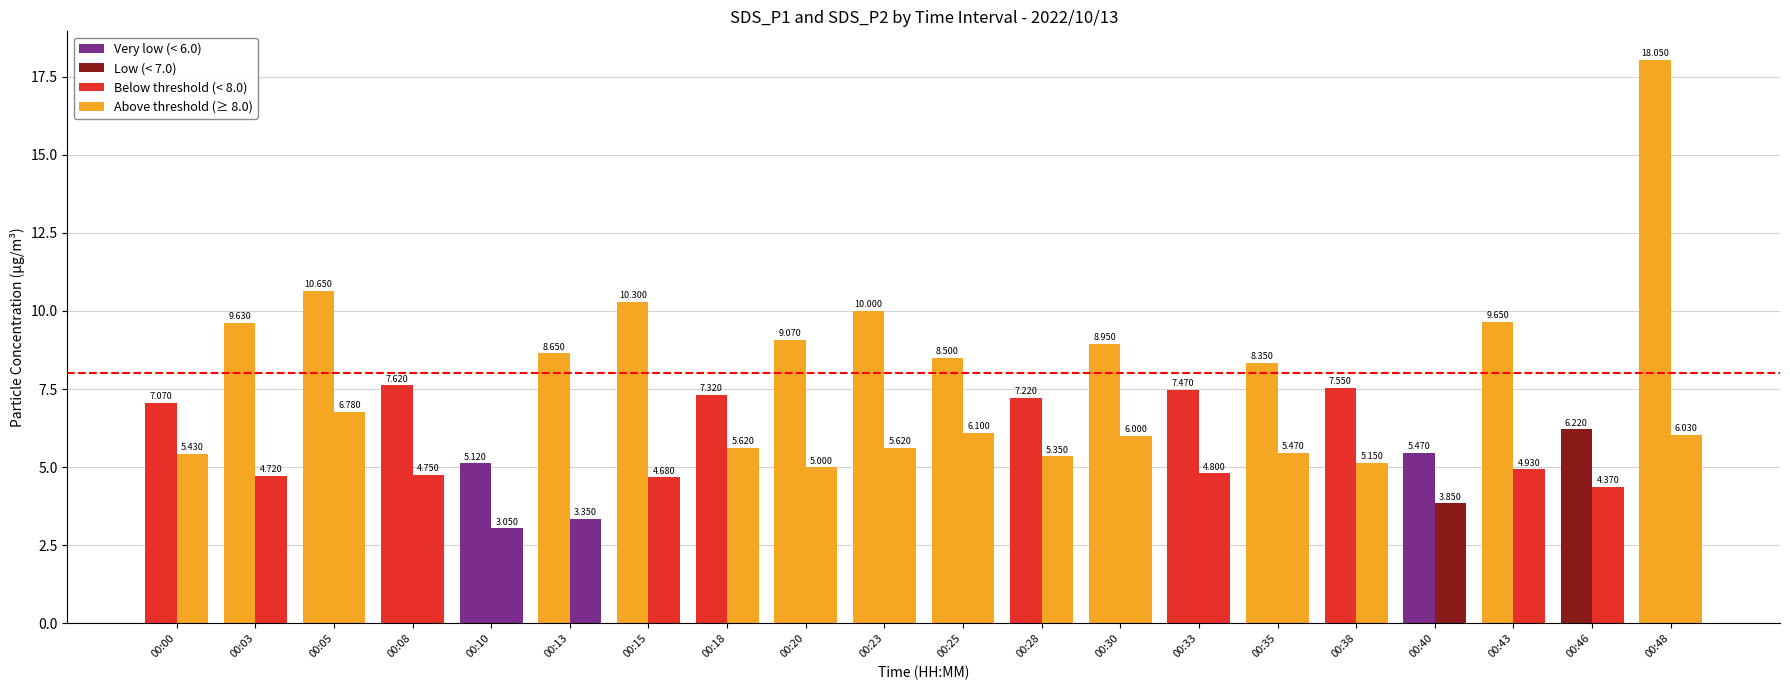

Count the number of data series in this chart.

2